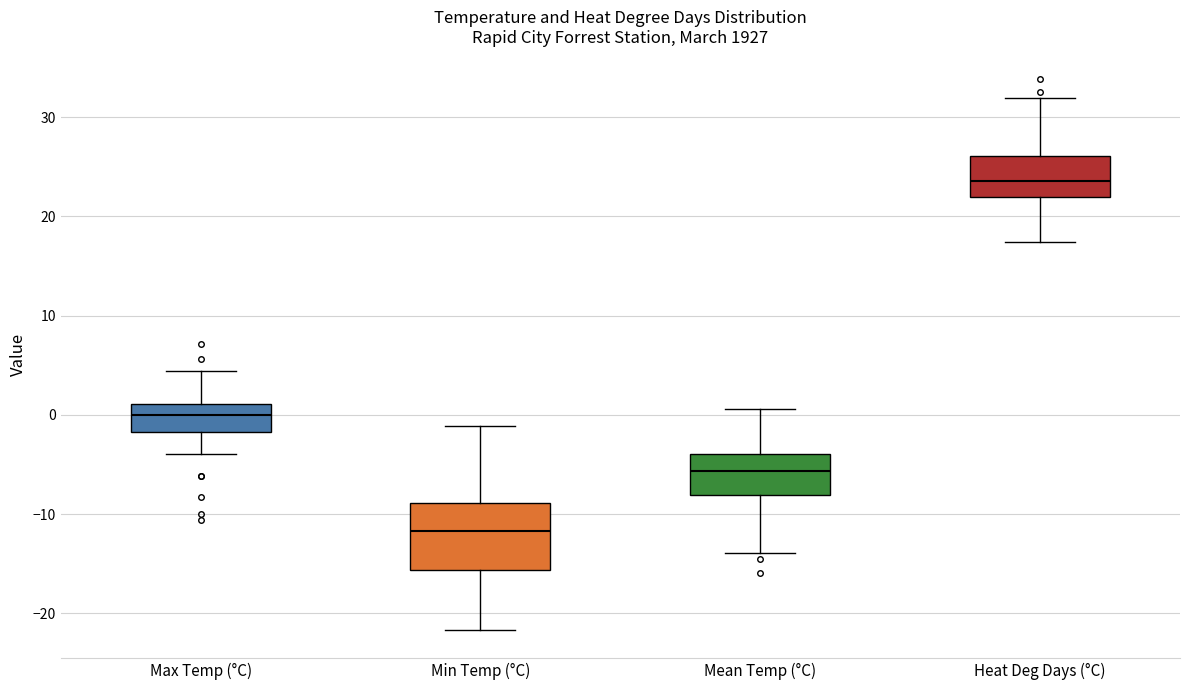

Which box is the tallest, from its lower edge to its upper edge?

Min Temp (°C)